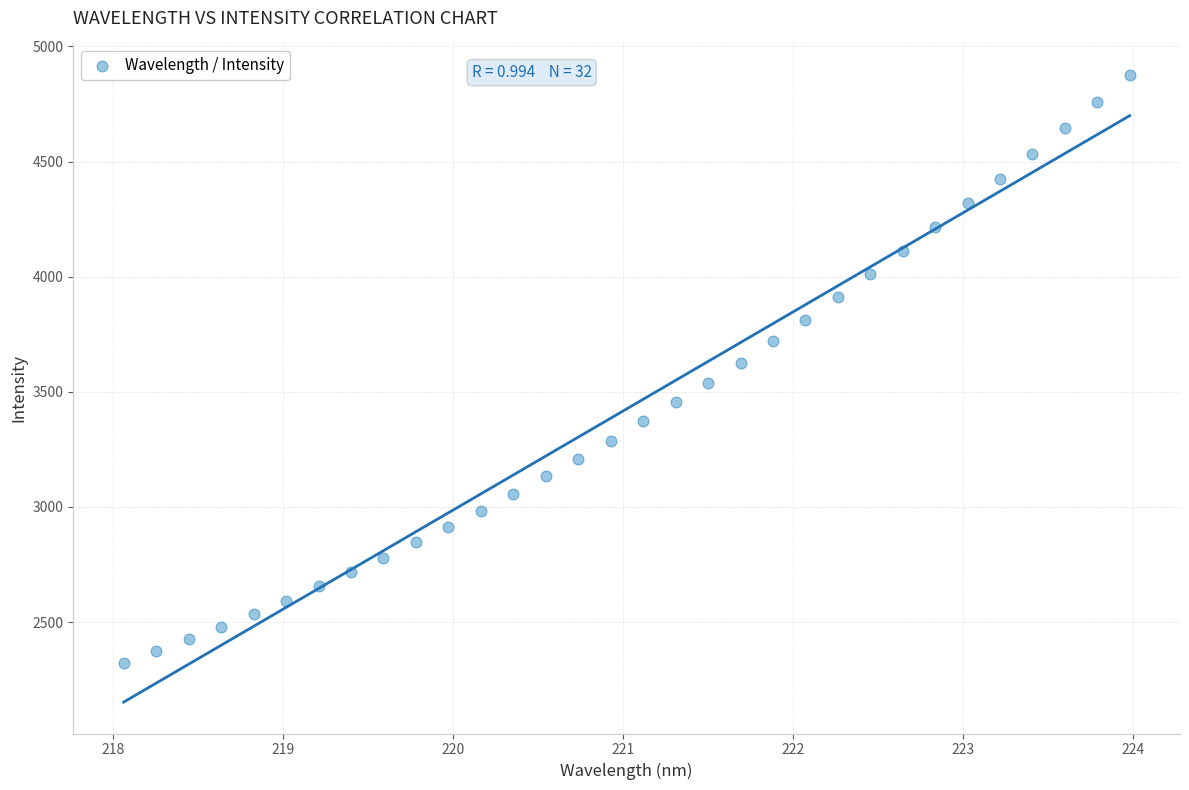

What is the range of Y values (max minus min)?

2554.3